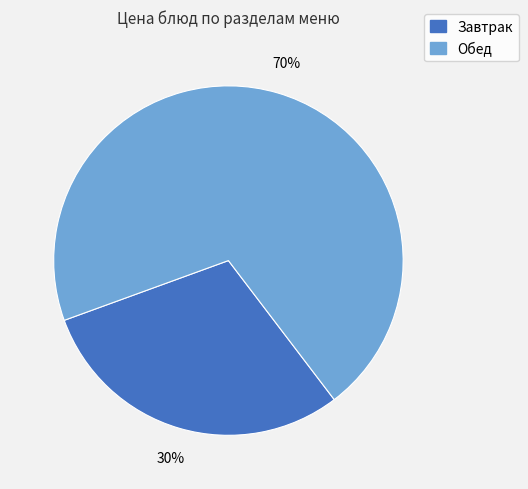

Does any single category account for the majority?

Yes